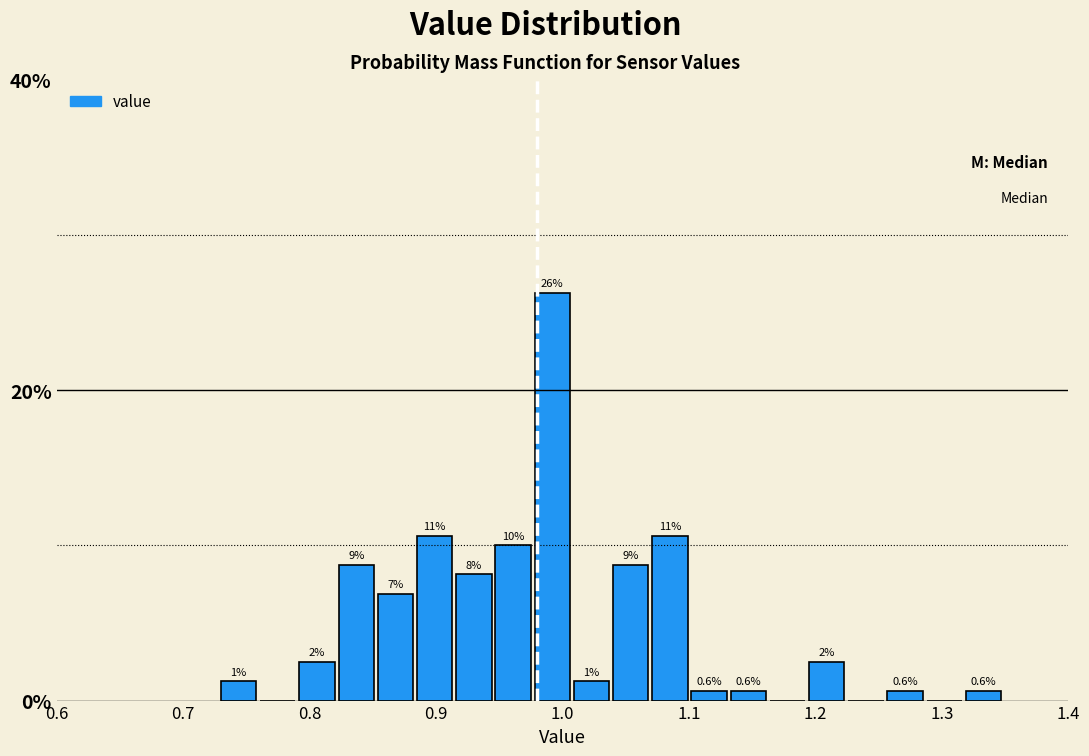

Read against the x-axis, roughly where is the centre of the tallest bar?

0.99